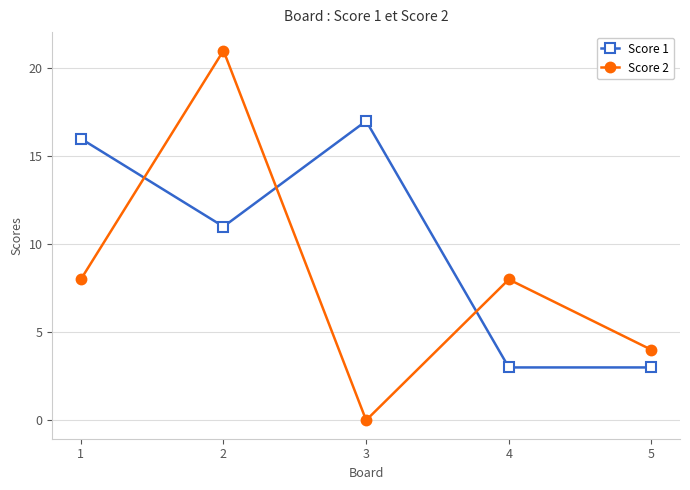

What is the difference between the maximum and minimum values in the Score 1 series?

14